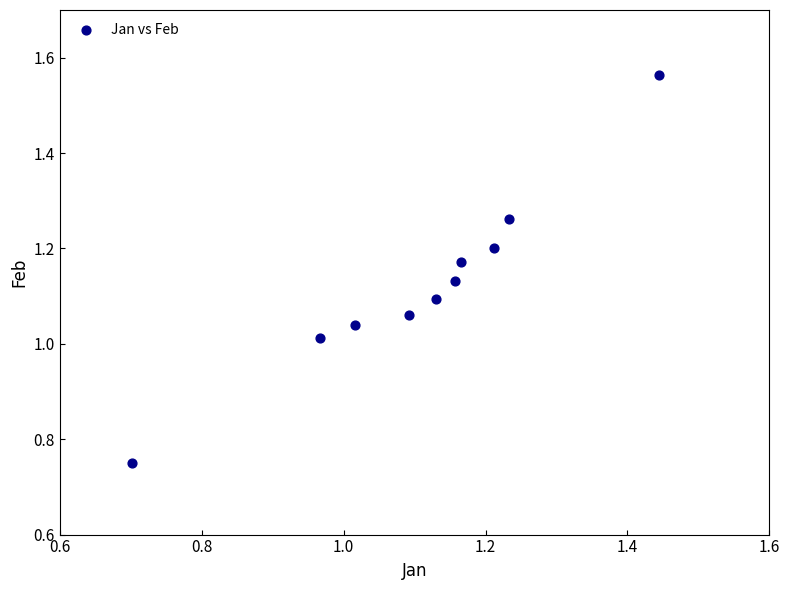

What is the range of Y values (max minus min)?

0.8